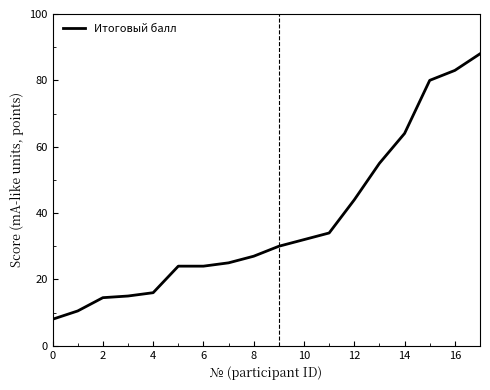

Reading right to left, what are all the values shown in this chart?

88.0	83.0	80.0	64.0	55.0	44.0	34.0	32.0	30.0	27.0	25.0	24.0	24.0	16.0	15.0	14.5	10.5	8.0